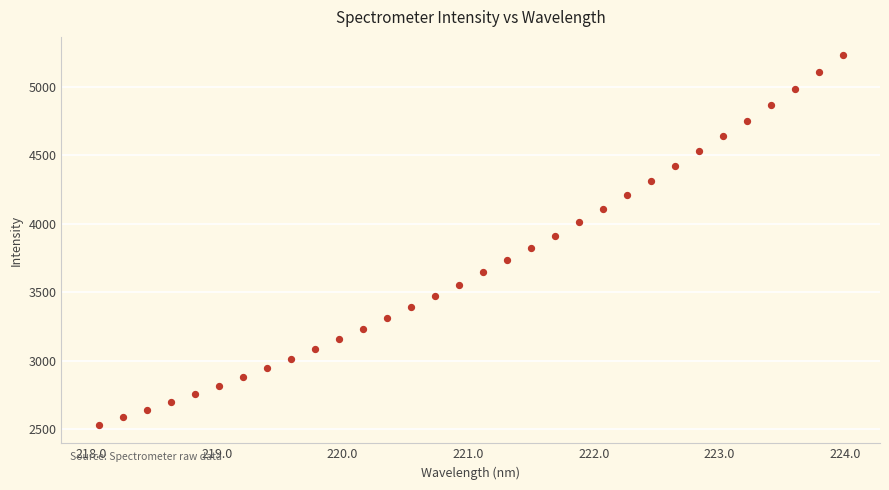

What is the range of Y values (max minus min)?

2695.3